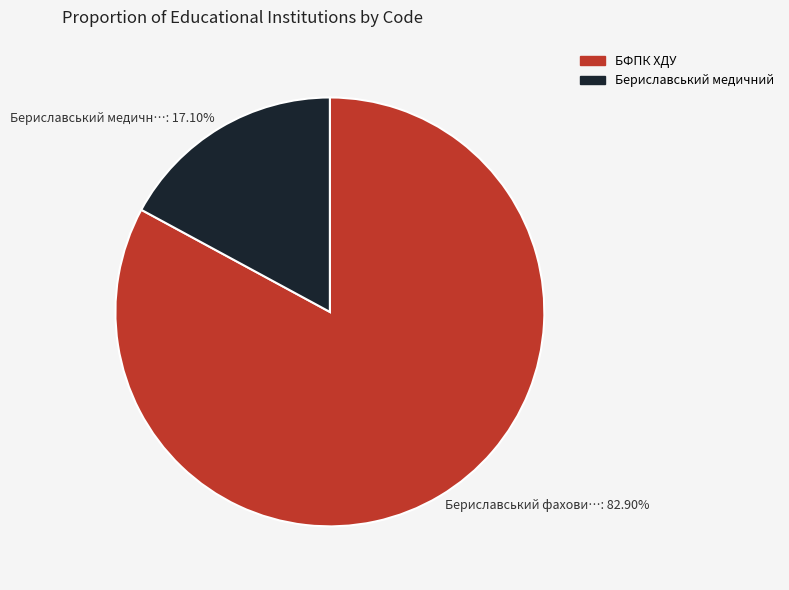

How many slices are in this pie chart?

2